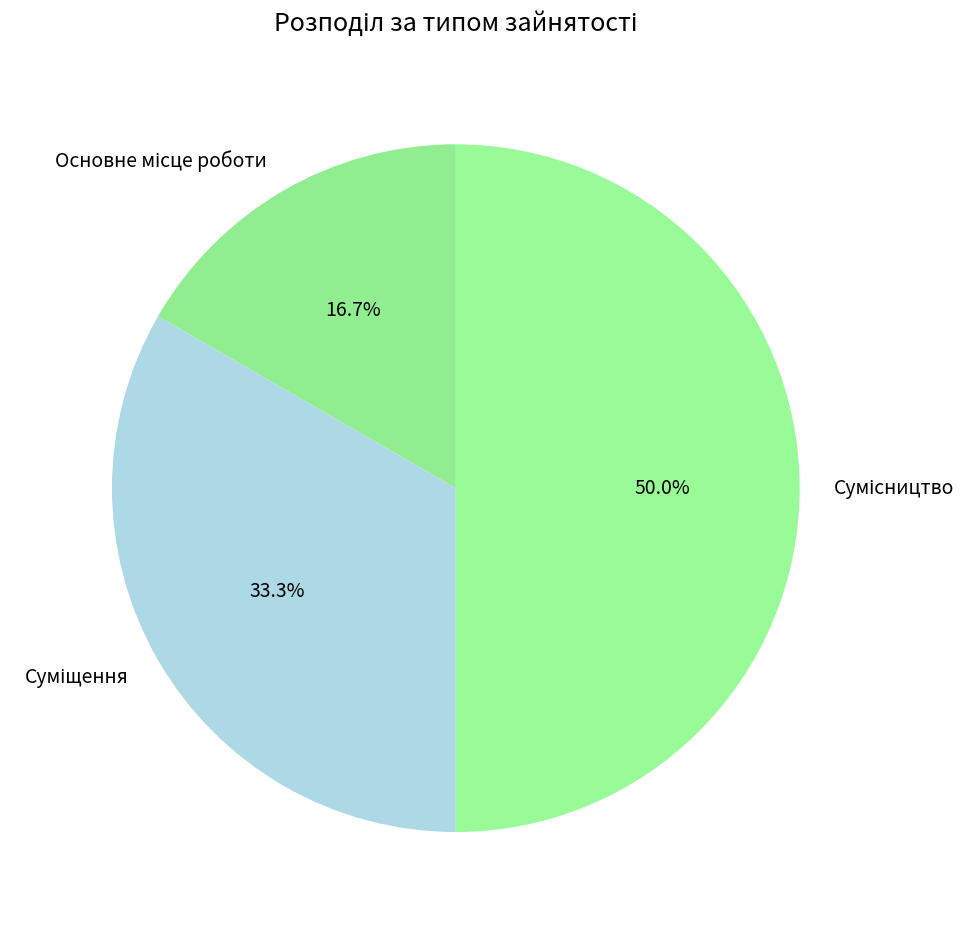

How many slices are in this pie chart?

3